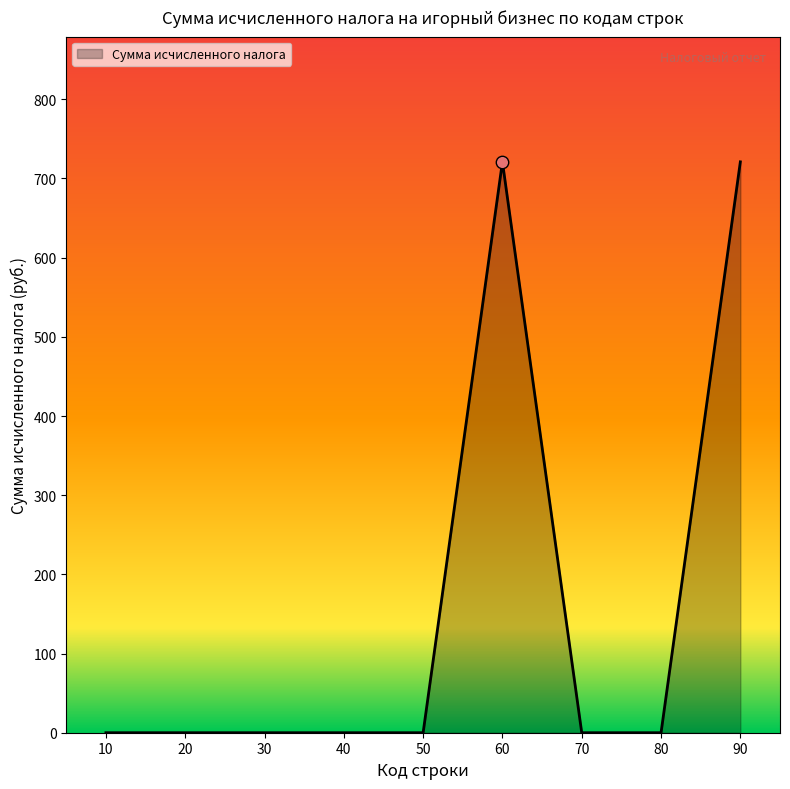

What is the change in value from 50 to 90?

+721